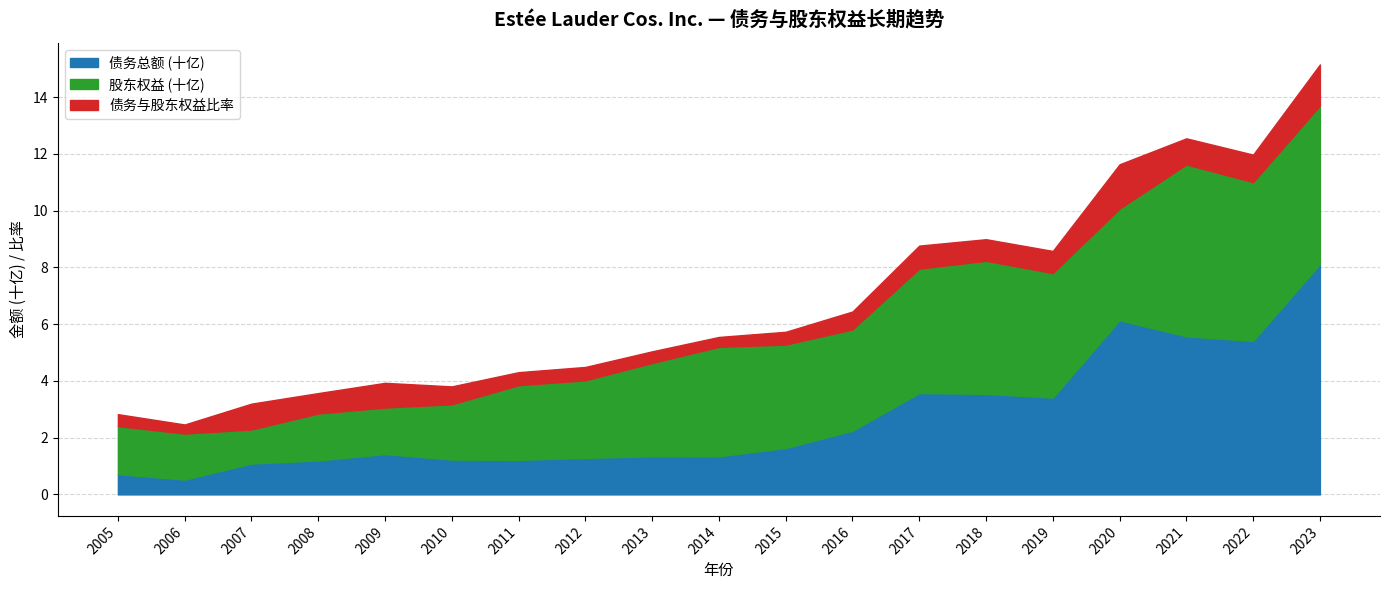

Reading right to left, extract all data points from this chart.

债务总额: 2023=8114.0	2022=5412.0	2021=5569.0	2020=6136.0	2019=3412.0	2018=3544.0	2017=3572.0	2016=2242.0	2015=1637.0	2014=1343.0	2013=1344.0	2012=1288.0	2011=1218.0	2010=1228.0	2009=1421.0	2008=1197.0	2007=1089.0	2006=522.0	2005=715.0
股东权益: 2023=5585.0	2022=5590.0	2021=6057.0	2020=3935.0	2019=4386.0	2018=4688.0	2017=4384.0	2016=3572.0	2015=3643.0	2014=3855.0	2013=3287.0	2012=2733.0	2011=2629.0	2010=1948.0	2009=1640.0	2008=1653.0	2007=1199.0	2006=1622.0	2005=1693.0
债务与股东权益比率: 2023=1.4	2022=1.0	2021=0.9	2020=1.6	2019=0.8	2018=0.8	2017=0.8	2016=0.6	2015=0.5	2014=0.3	2013=0.4	2012=0.5	2011=0.5	2010=0.6	2009=0.9	2008=0.7	2007=0.9	2006=0.3	2005=0.4